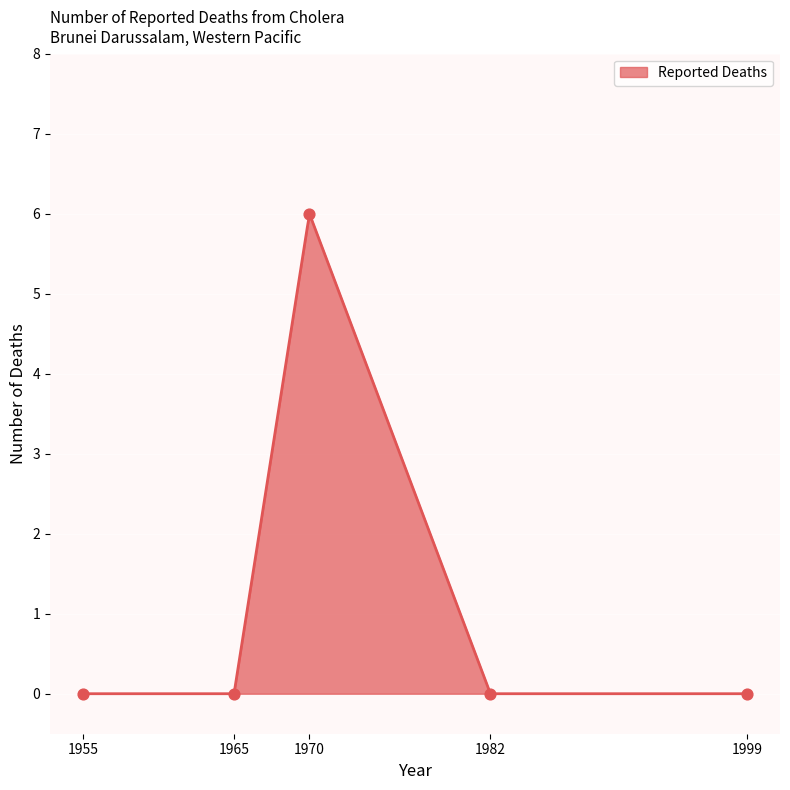

Between 1982 and 1999, which is larger?

1982